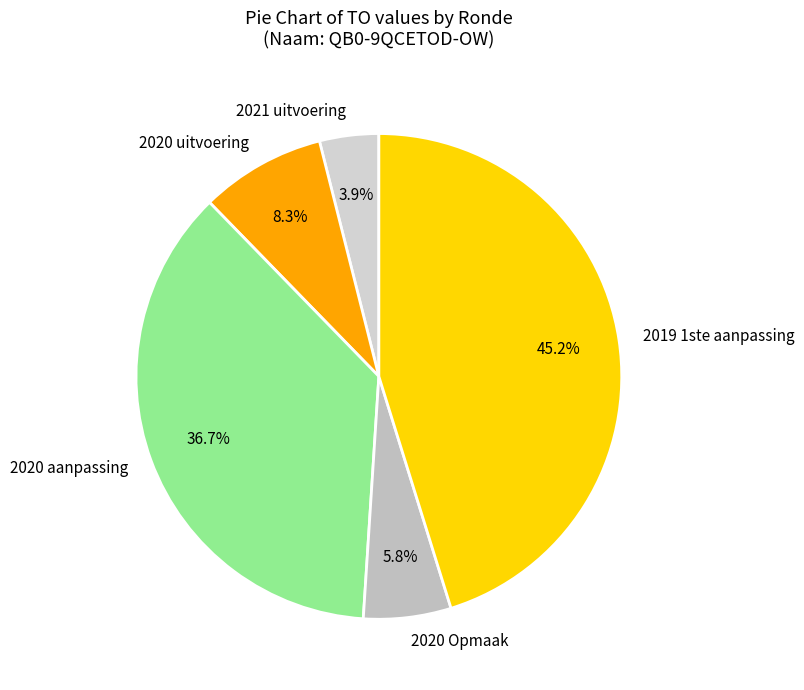

Which slice is the largest?

2019 1ste aanpassing